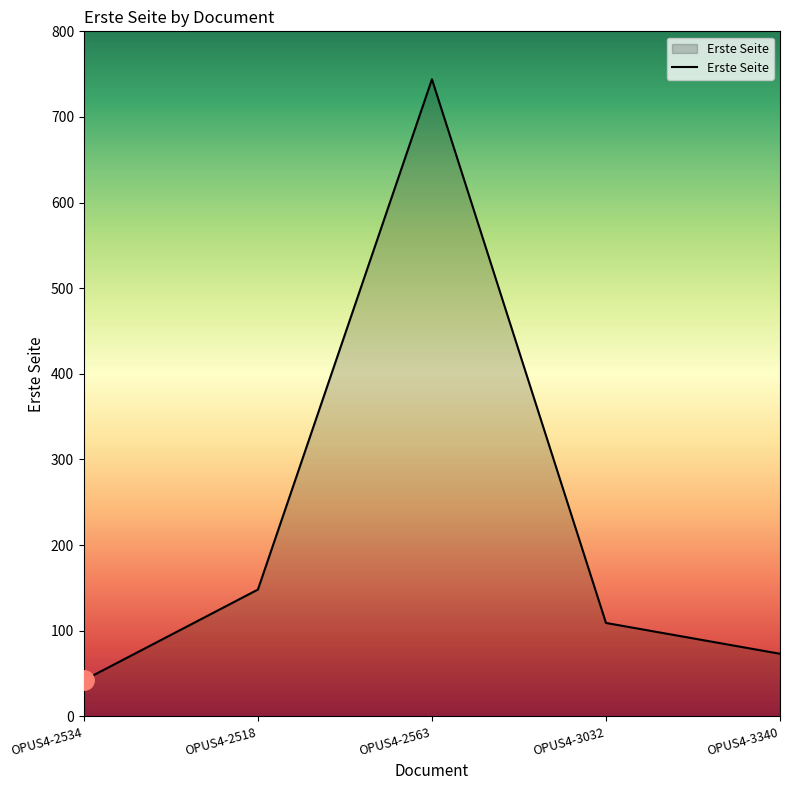

Reading left to right, list all the values displayed in this chart.

OPUS4-2534=42.1	OPUS4-2518=148.0	OPUS4-2563=744.0	OPUS4-3032=109.0	OPUS4-3340=73.0